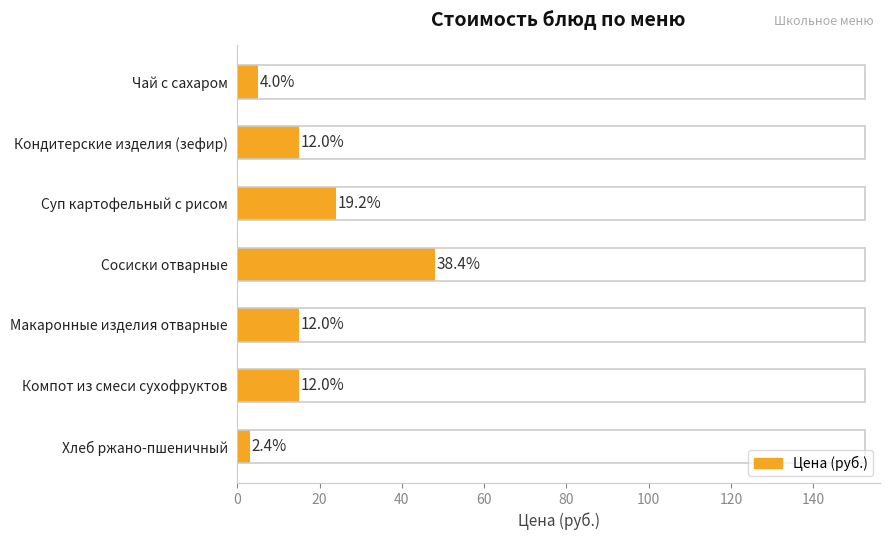

Does the chart contain any negative values?

No